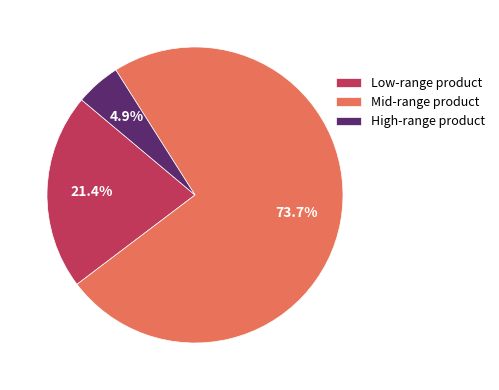

Which slice is the smallest?

High-range product